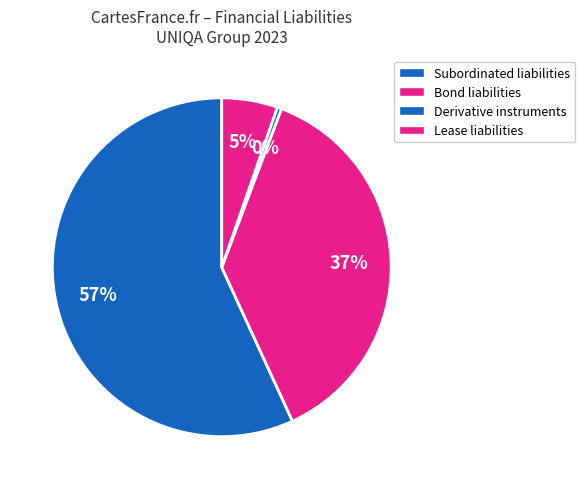

What is the largest slice in the pie chart?

Subordinated liabilities